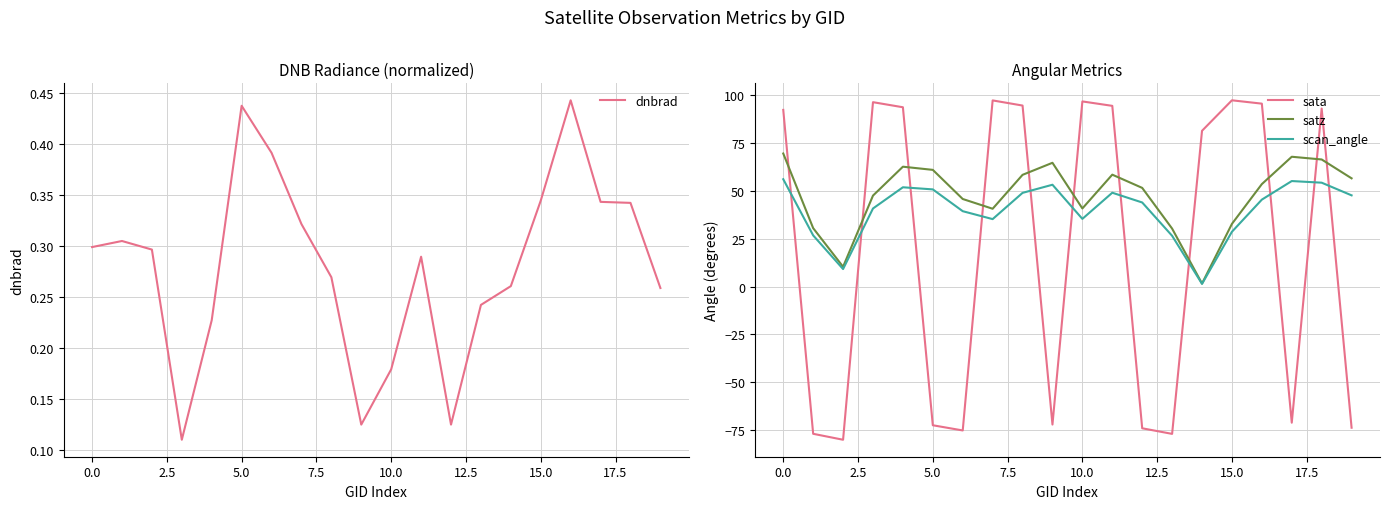

What is the lowest value of the dnbrad series?

0.1